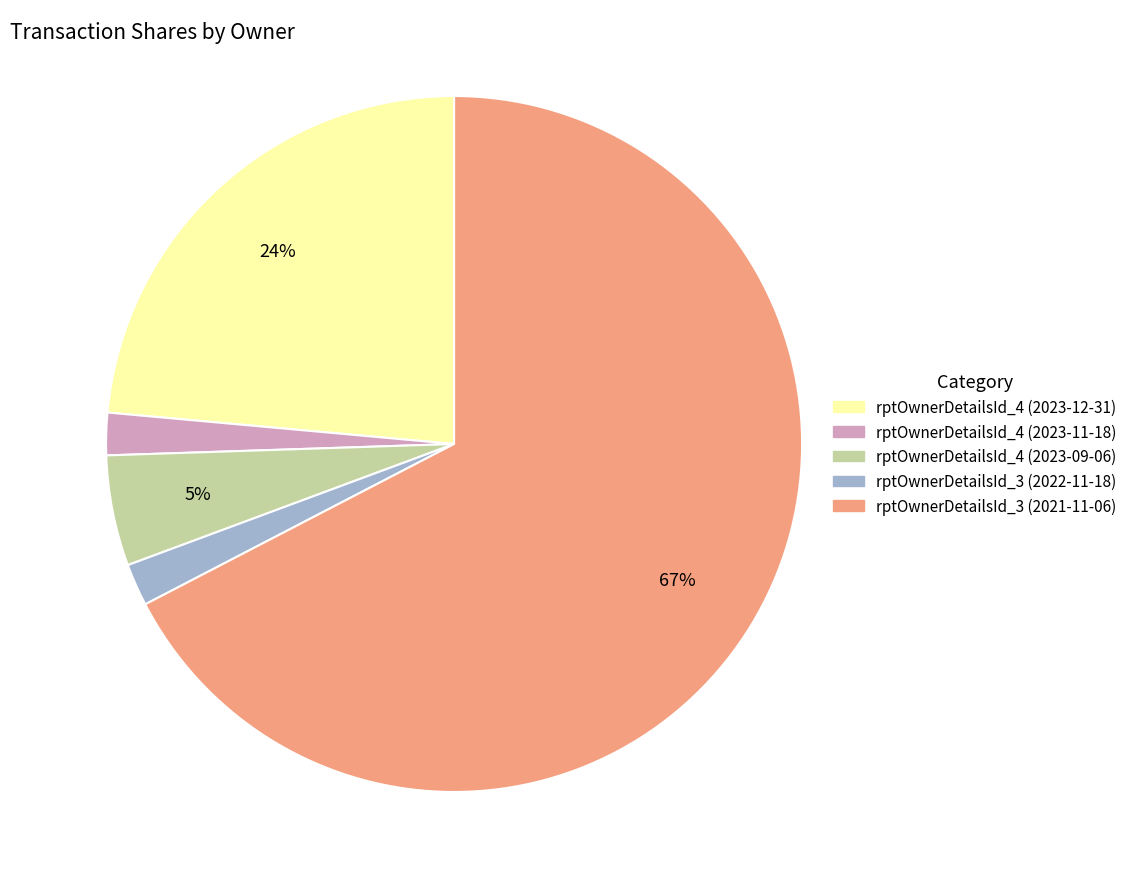

How many segments does this pie chart have?

5